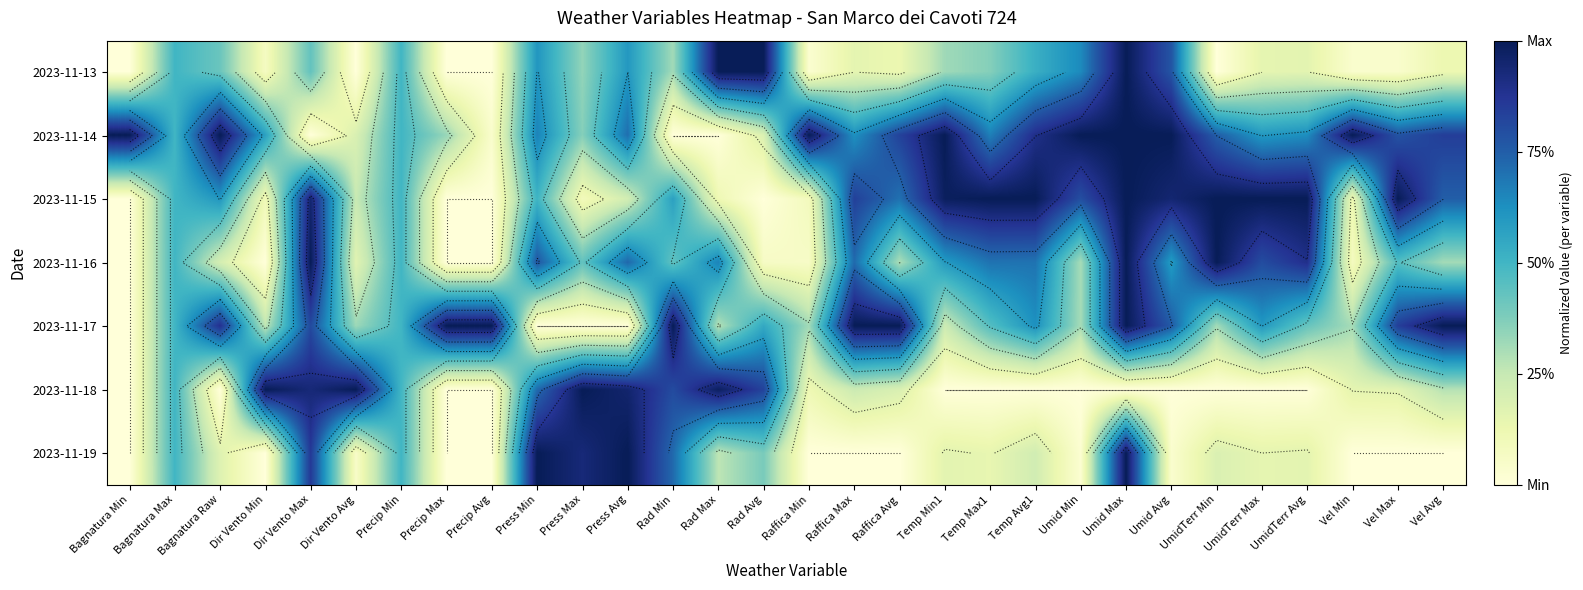

Which series has the widest spread of values?

2023-11-13